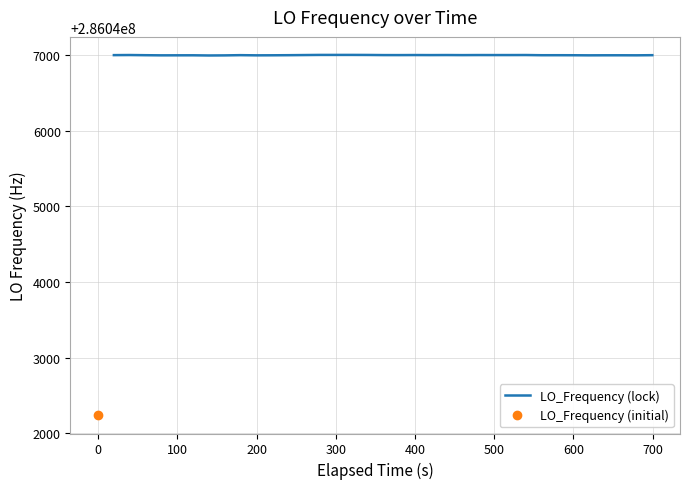

Rank the categories by value from highest to lowest.

18, 15, 16, 17, 19, 2, 30, 22, 24, 26, 14, 28, 29, 27, 20, 23, 21, 1, 25, 10, 39, 13, 3, 32, 31, 33, 37, 12, 35, 36, 7, 6, 38, 34, 4, 5, 11, 9, 8, 0